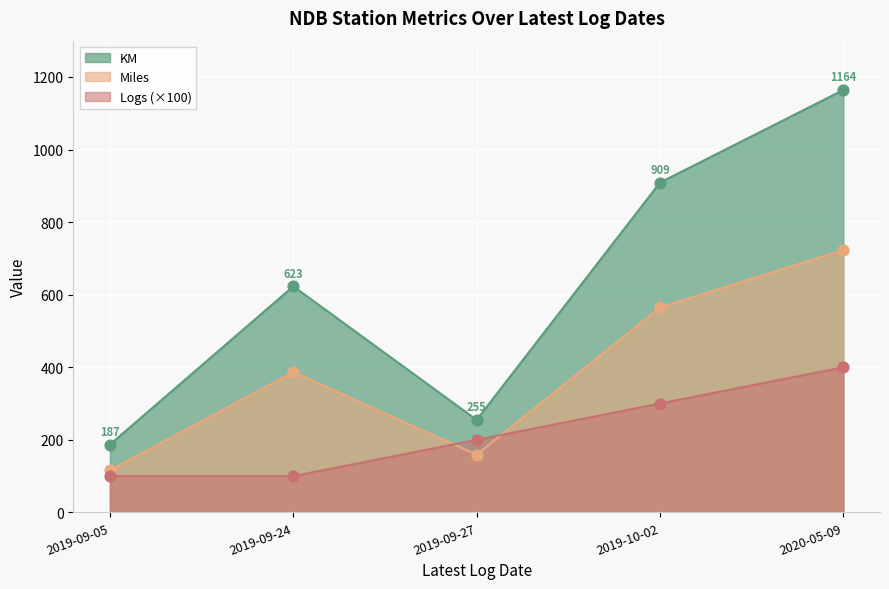

At which category is the sum across all series the highest?

2020-05-09